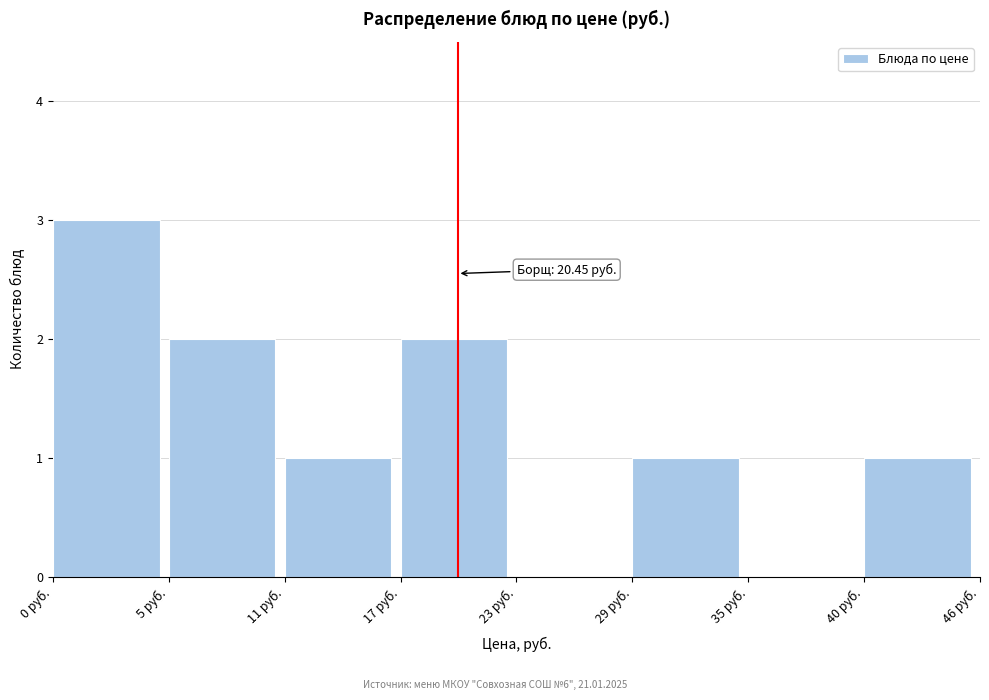

Reading left to right, transcribe all the data shown in this chart.

0 руб.=3	5 руб.=2	11 руб.=1	17 руб.=2	23 руб.=0	29 руб.=1	35 руб.=0	40 руб.=1